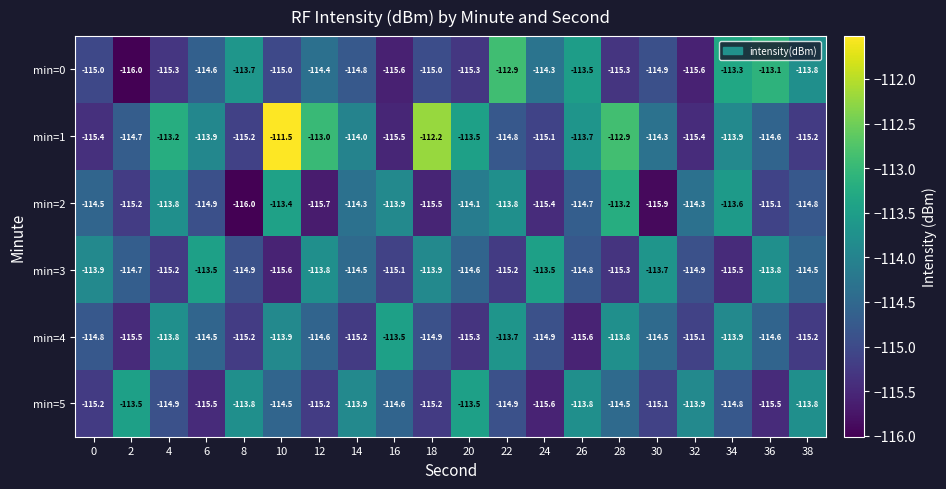

How many series are shown in this chart?

6